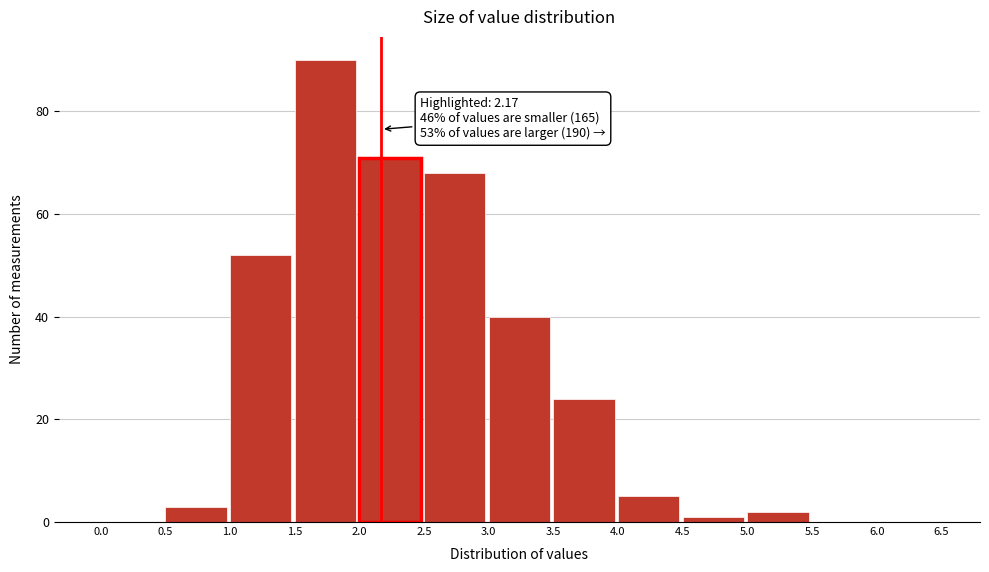

Which range on the x-axis has the tallest bar?

1.5 to 2.0